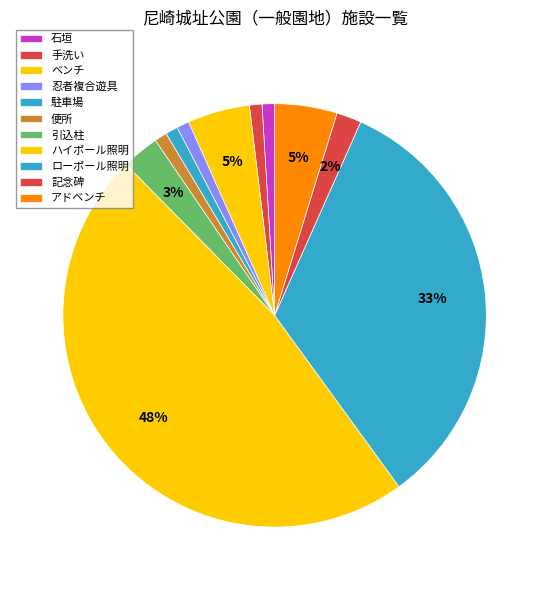

How many slices are in this pie chart?

11